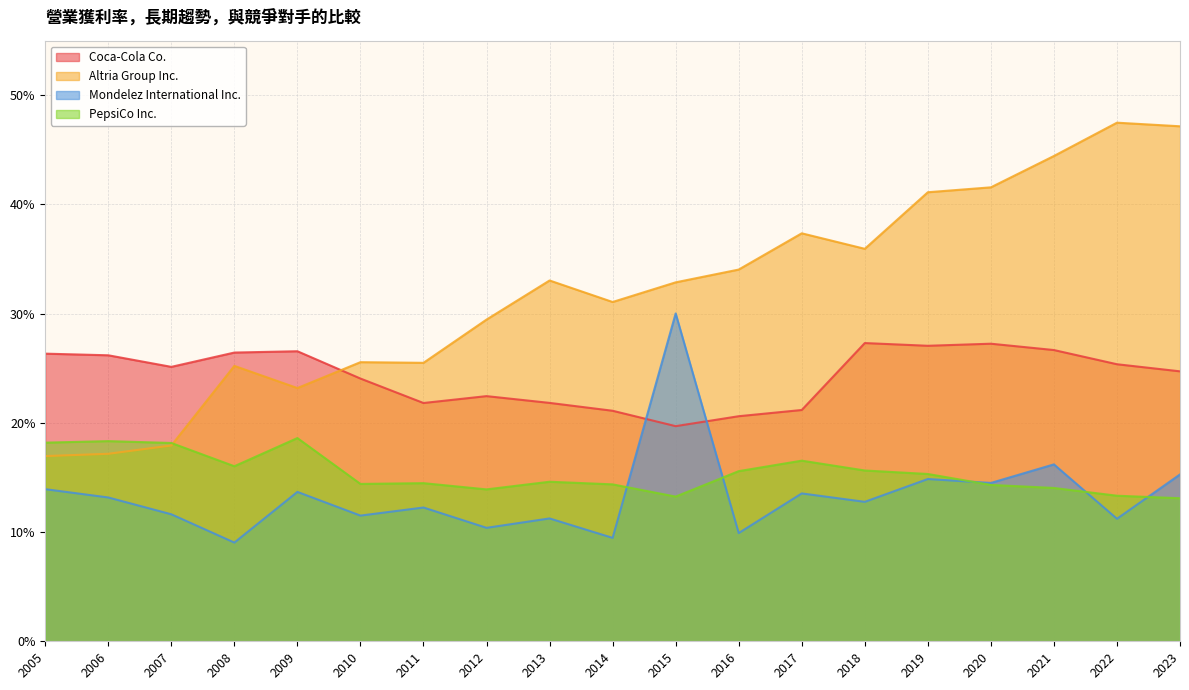

True or false: Mondelez International Inc. has more than 0 points higher than both neighbors.

True